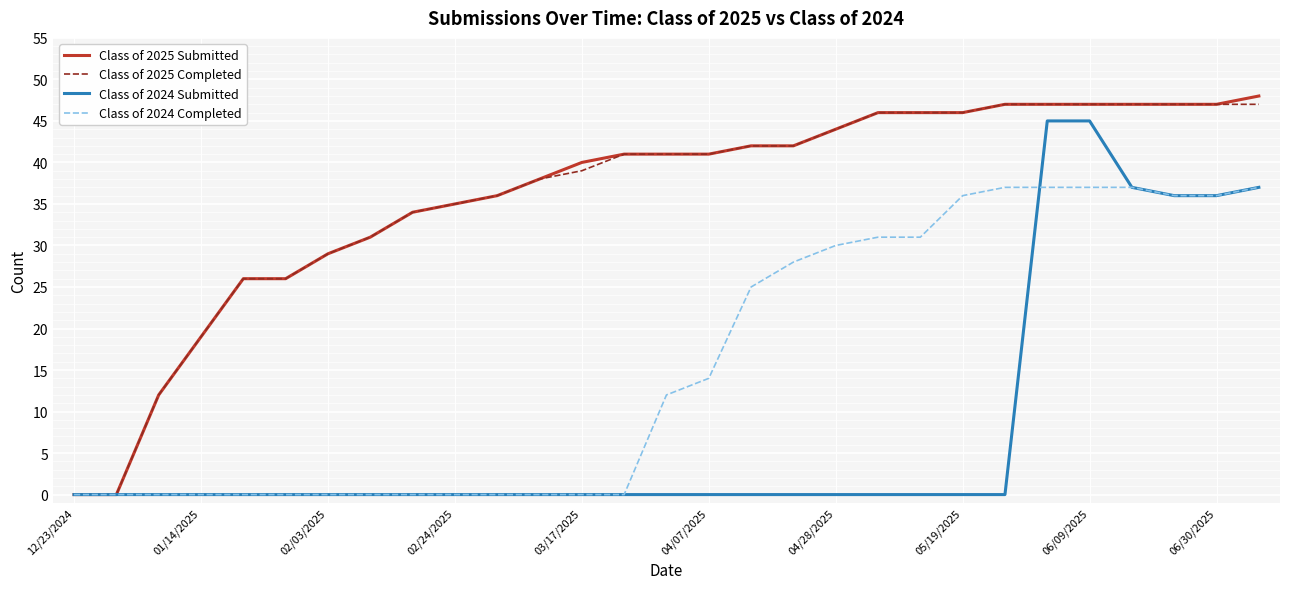

Is this an area chart (filled region under the line)?

No